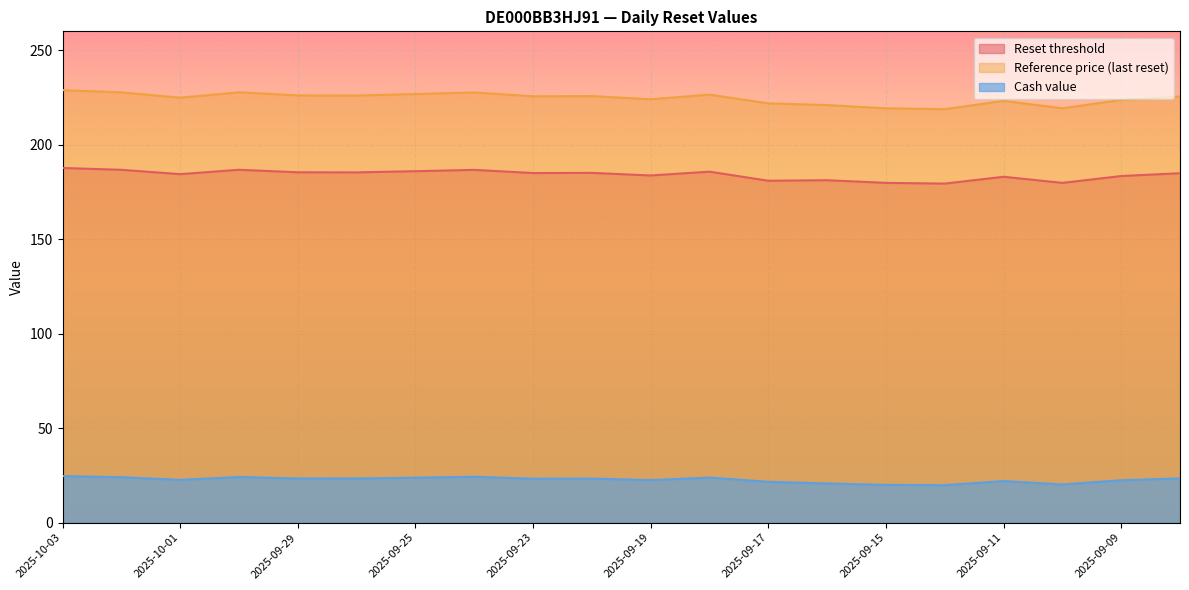

Which has a higher value, 2025-09-25 or 2025-09-16?

2025-09-25